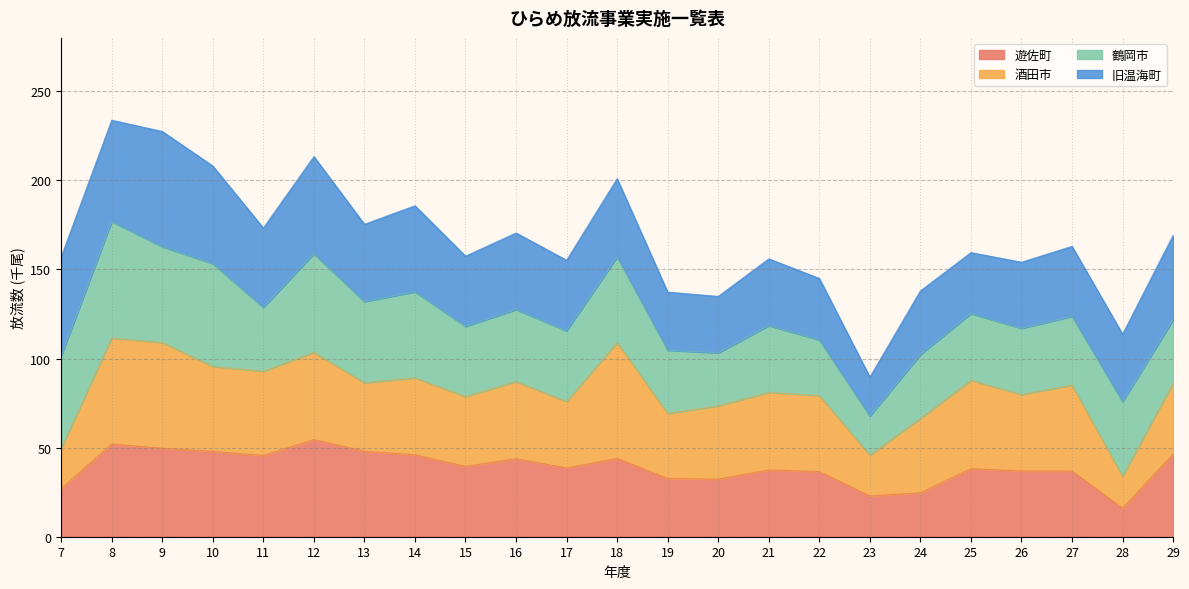

Rank the categories by 旧温海町 value from highest to lowest.

9, 8, 7, 10, 12, 14, 29, 11, 18, 13, 16, 17, 15, 27, 28, 21, 26, 24, 22, 25, 19, 20, 23